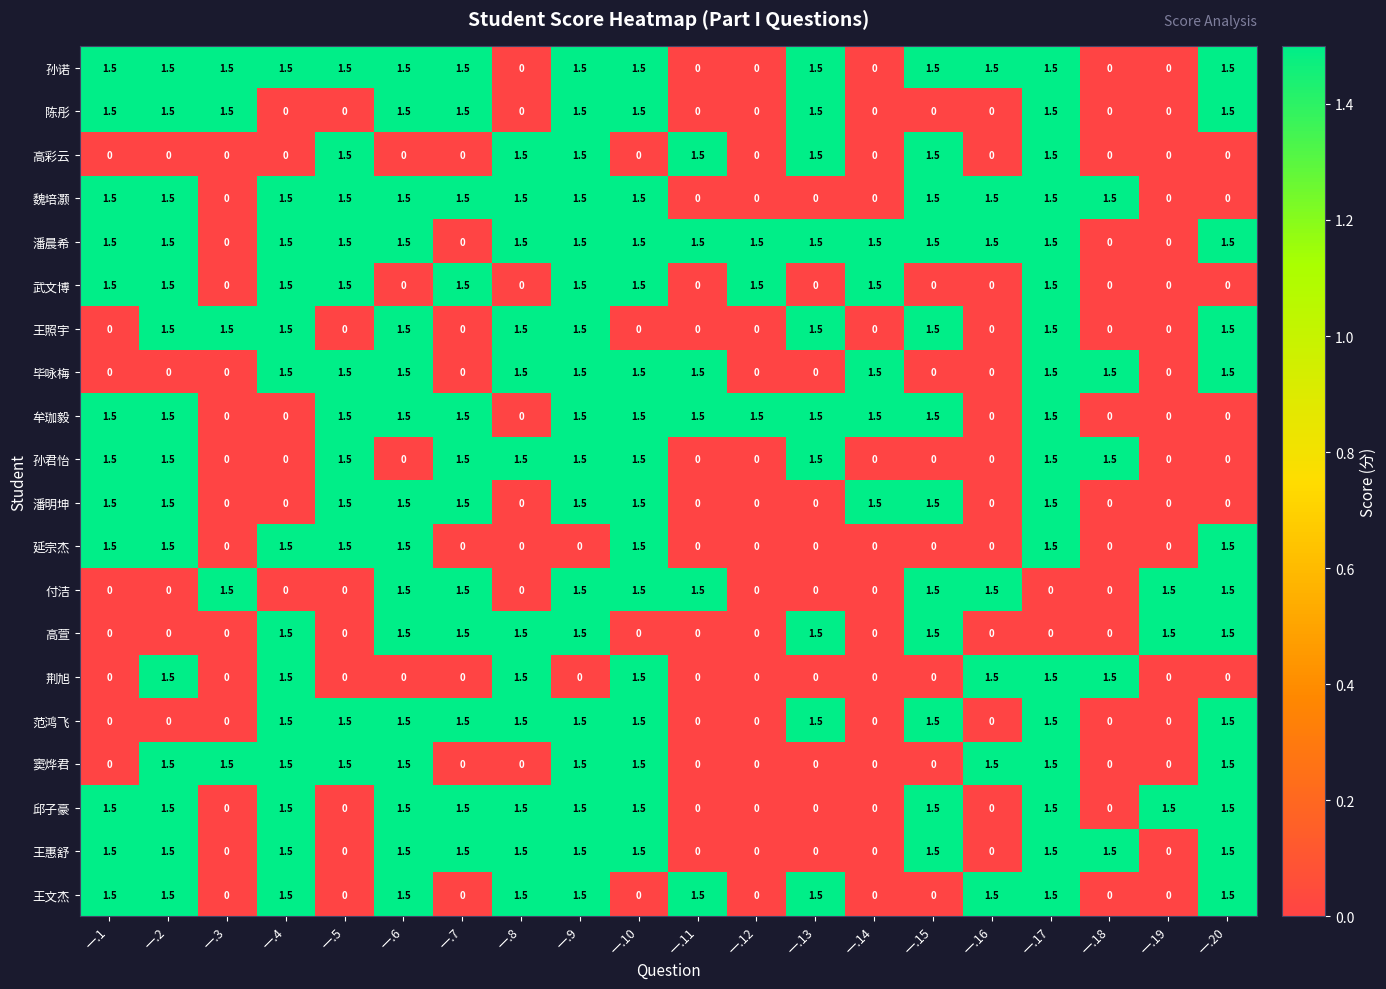

What is the maximum value shown in the chart?

1.5